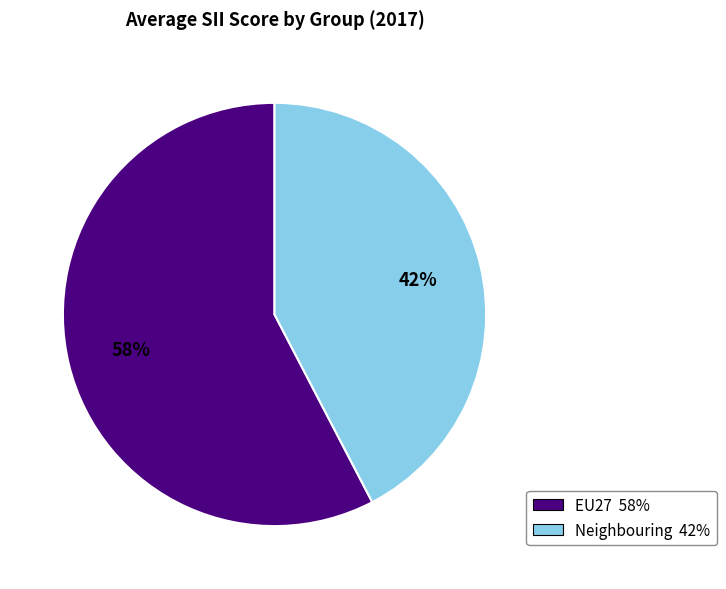

How many segments does this pie chart have?

2